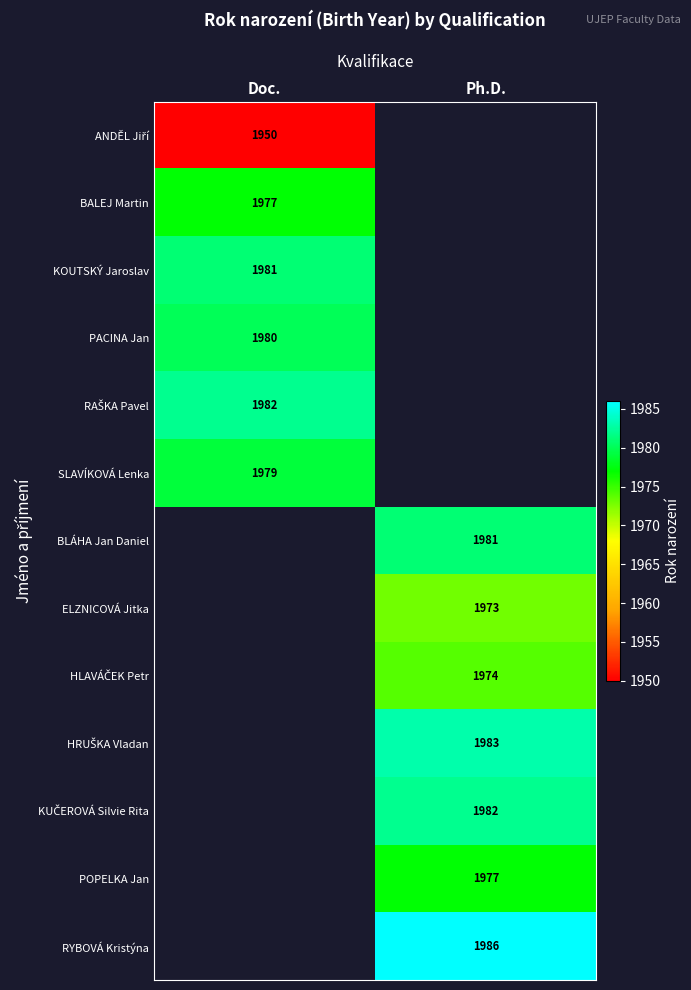

At how many categories does at least one series exceed 1978?

2